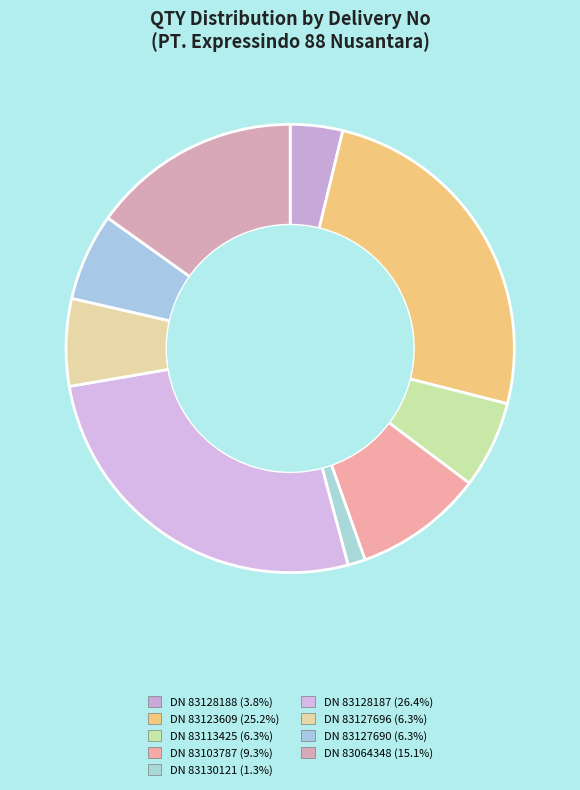

Does DN 83128188 account for over 50% of the chart?

No